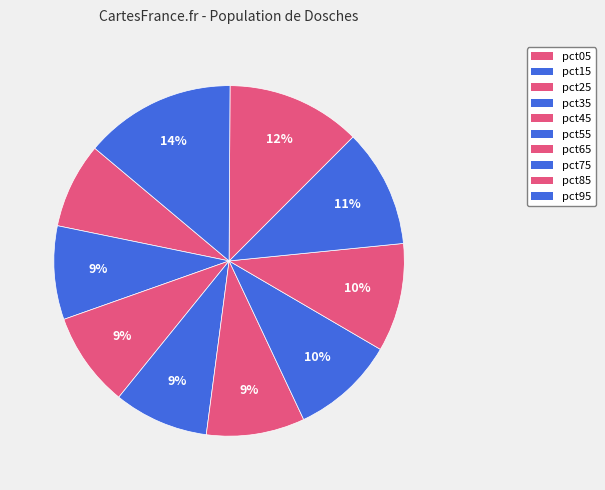

How many slices are in this pie chart?

10